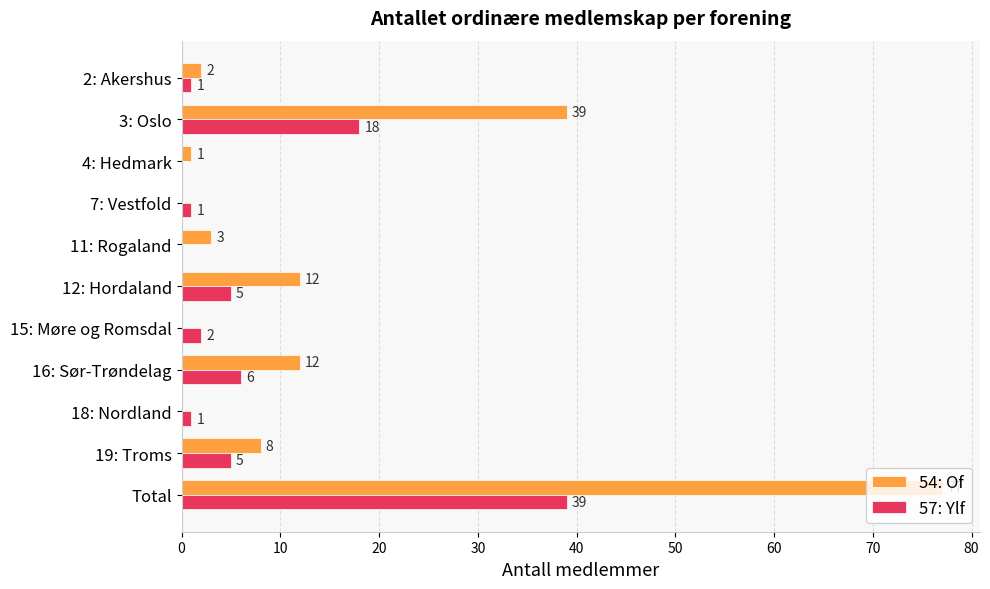

At which category does the chart reach its peak across all series?

Total